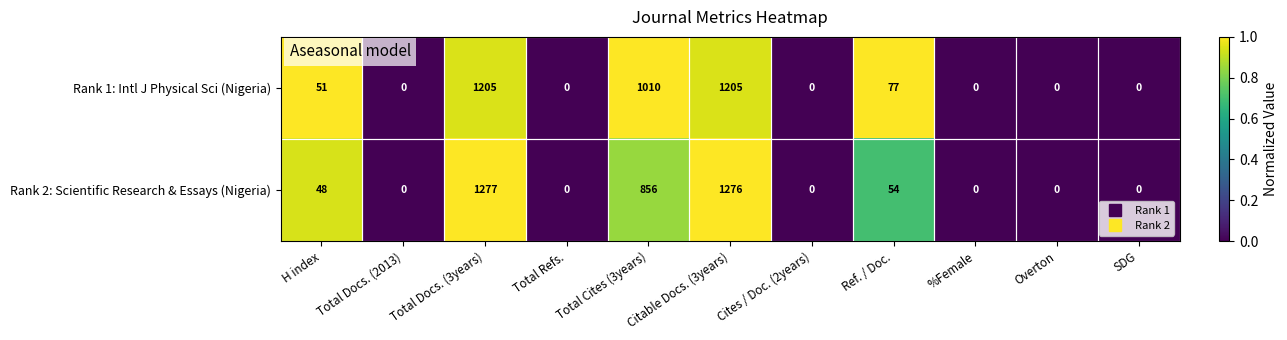

How many data points does each series have?

11